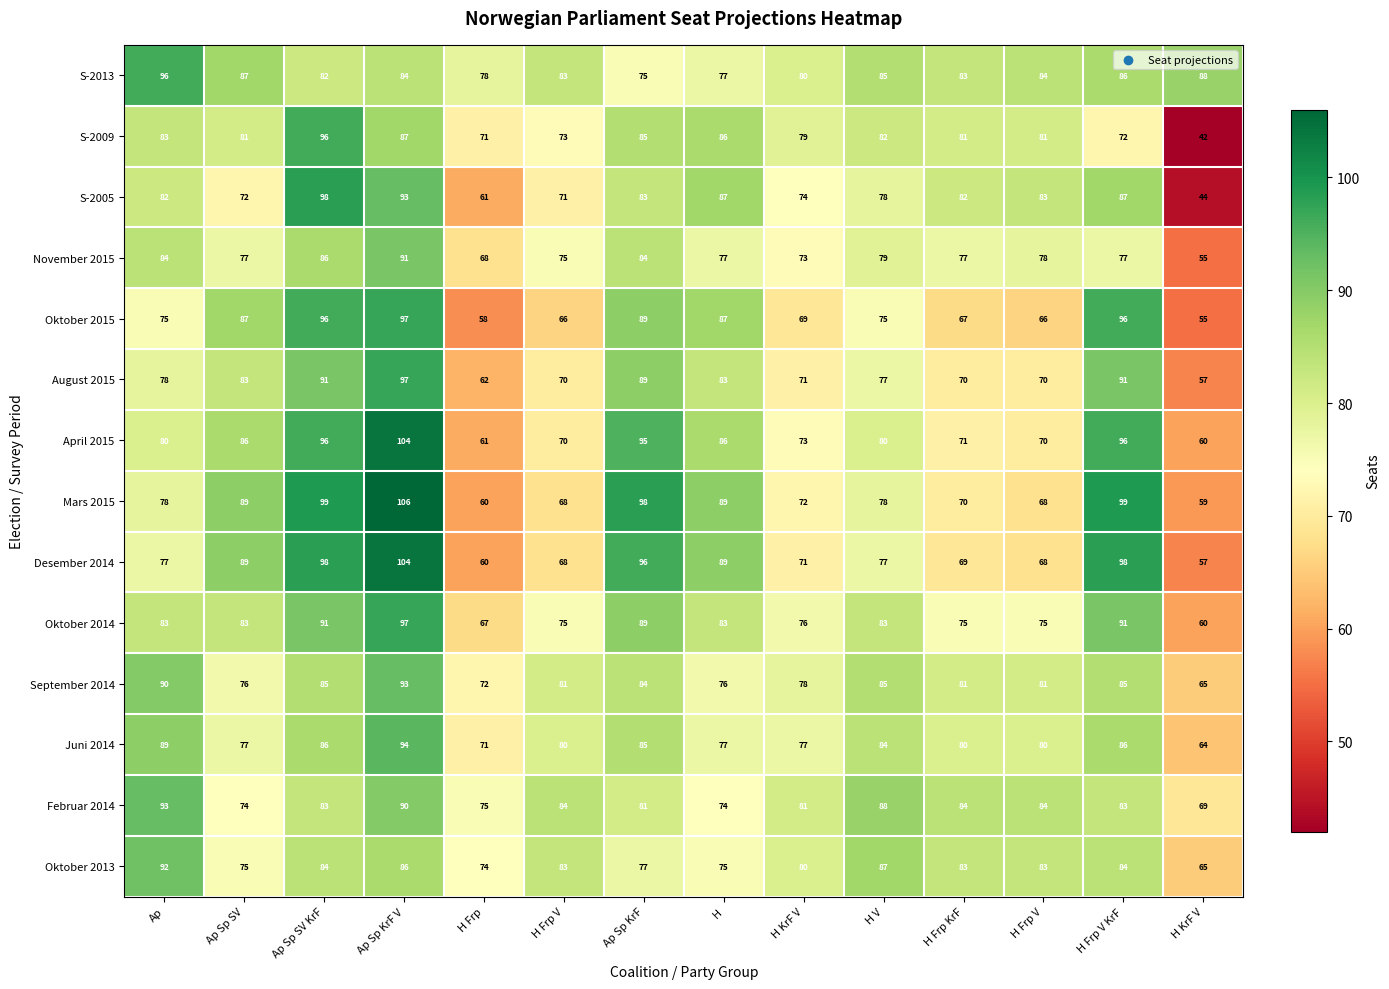

How many data points does each series have?

14